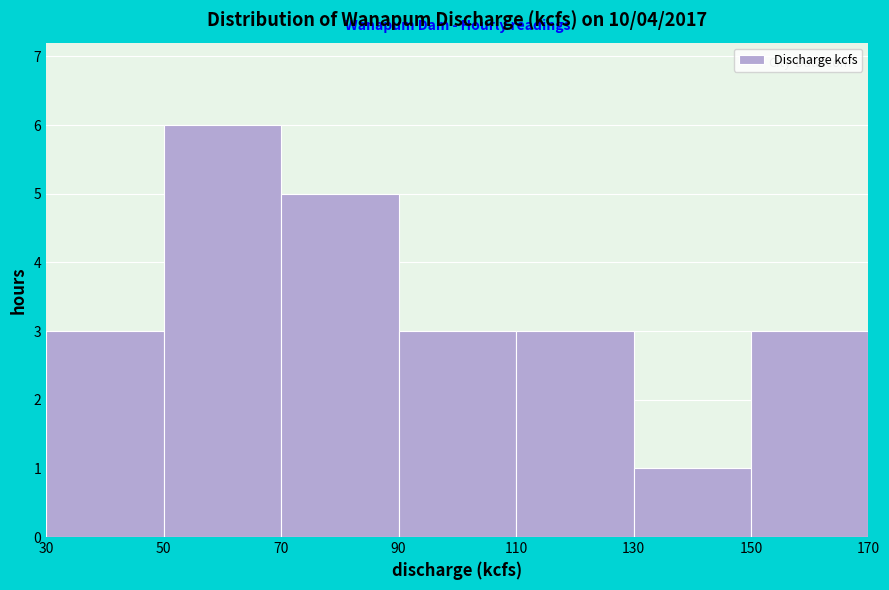

How tall is the bar that spans 50 to 70 on the x-axis? The values are not printed on the chart, so give them approximately, as read against the axis.

6